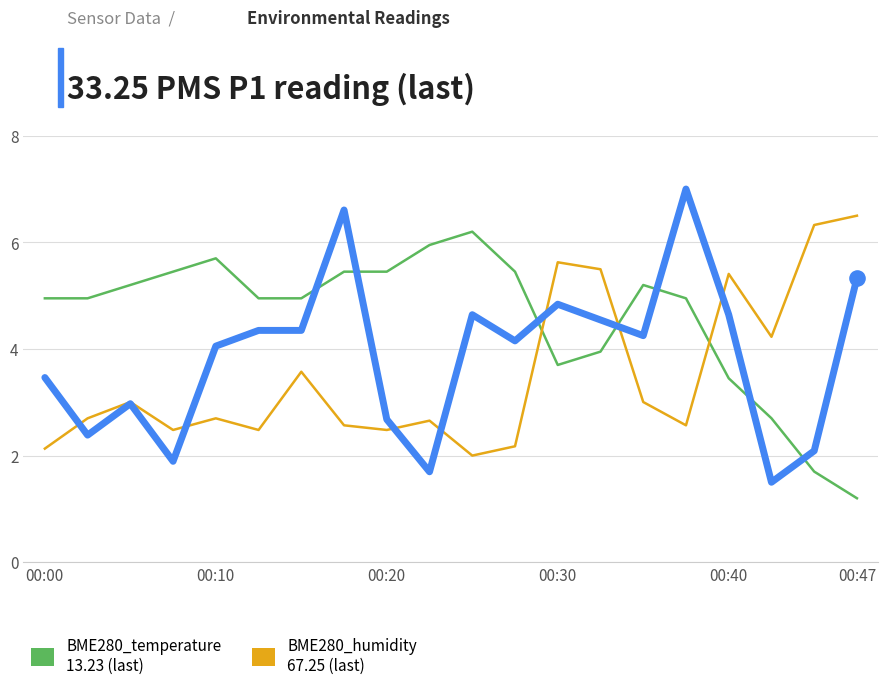

What is the smallest value displayed?

1.2